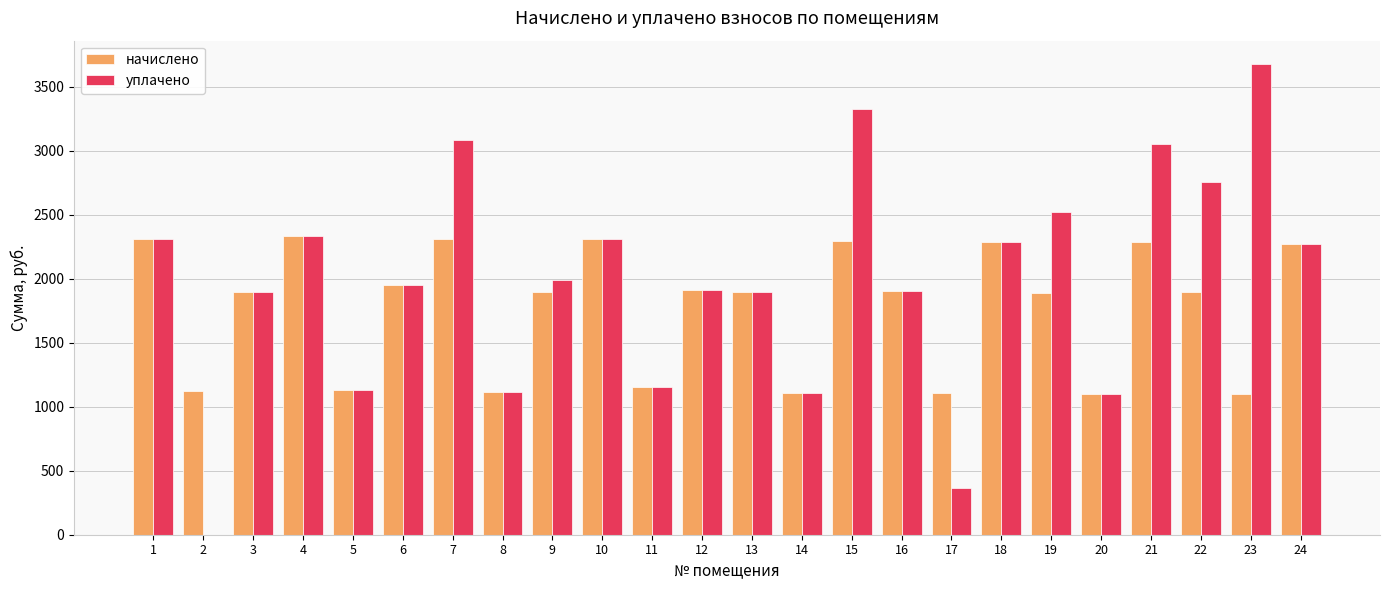

How many values in the начислено series exceed 1898?

12